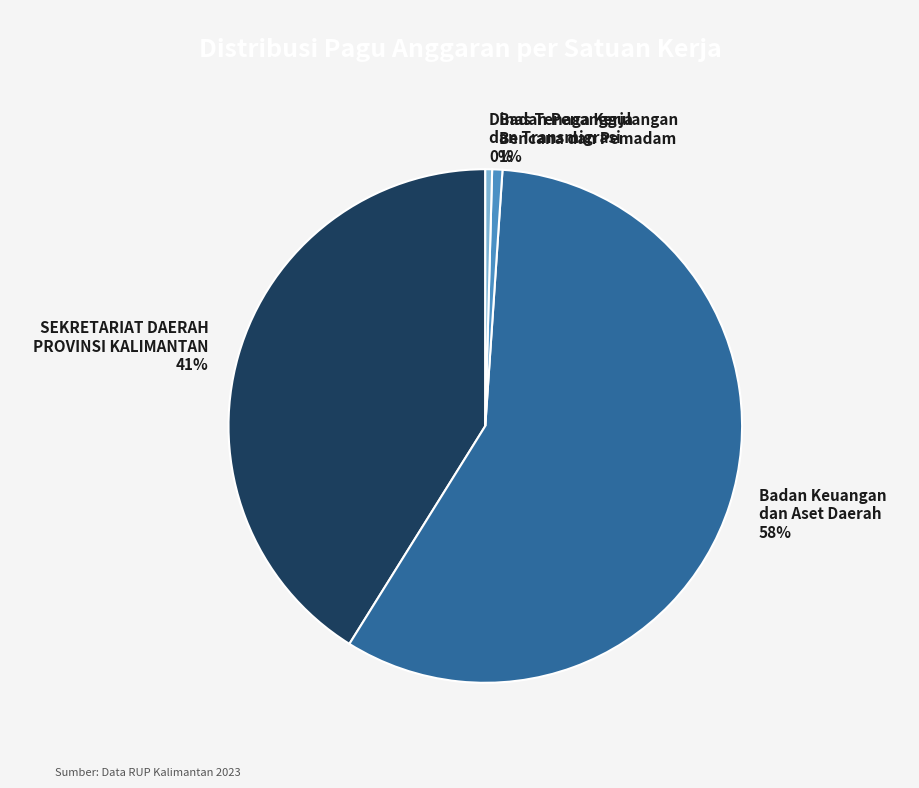

Which slice is the largest?

Badan Keuangan dan Aset Daerah